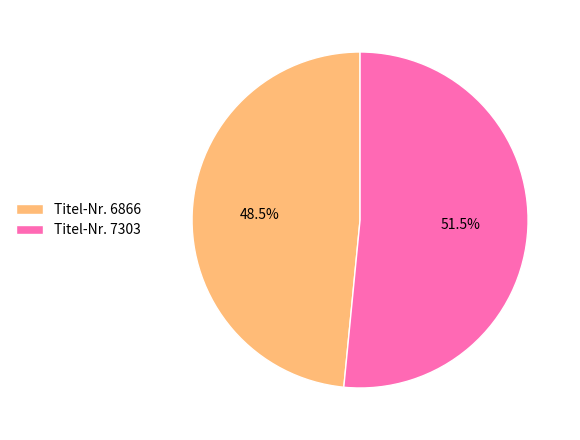

Rank the categories by value from highest to lowest.

Titel-Nr. 7303, Titel-Nr. 6866